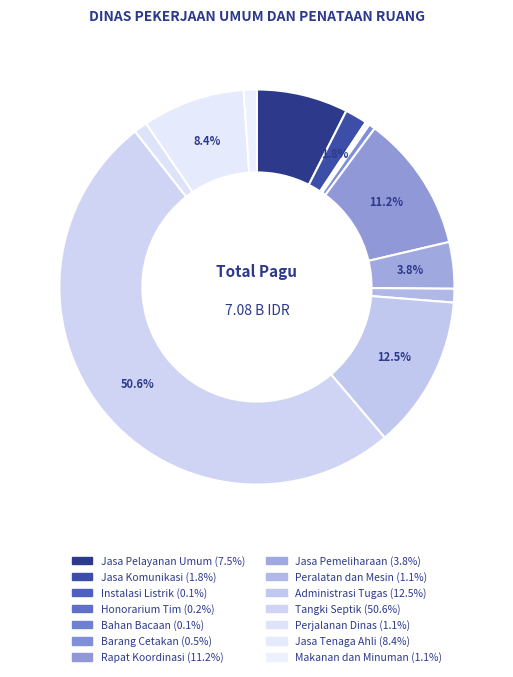

To the nearest percent, what is the combined percentage of Jasa Tenaga Ahli and Tangki Septik?

59%